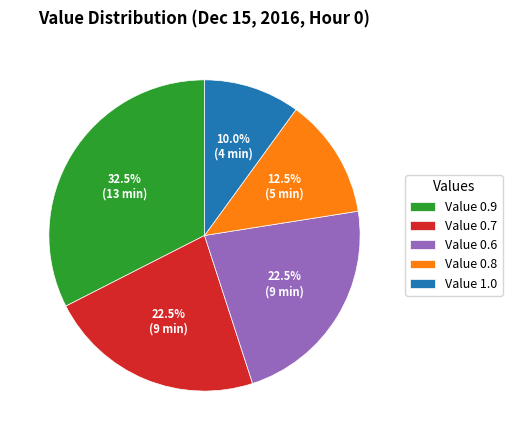

Combined, what portion of the pie is Value 0.8 and Value 0.9?

45.0%